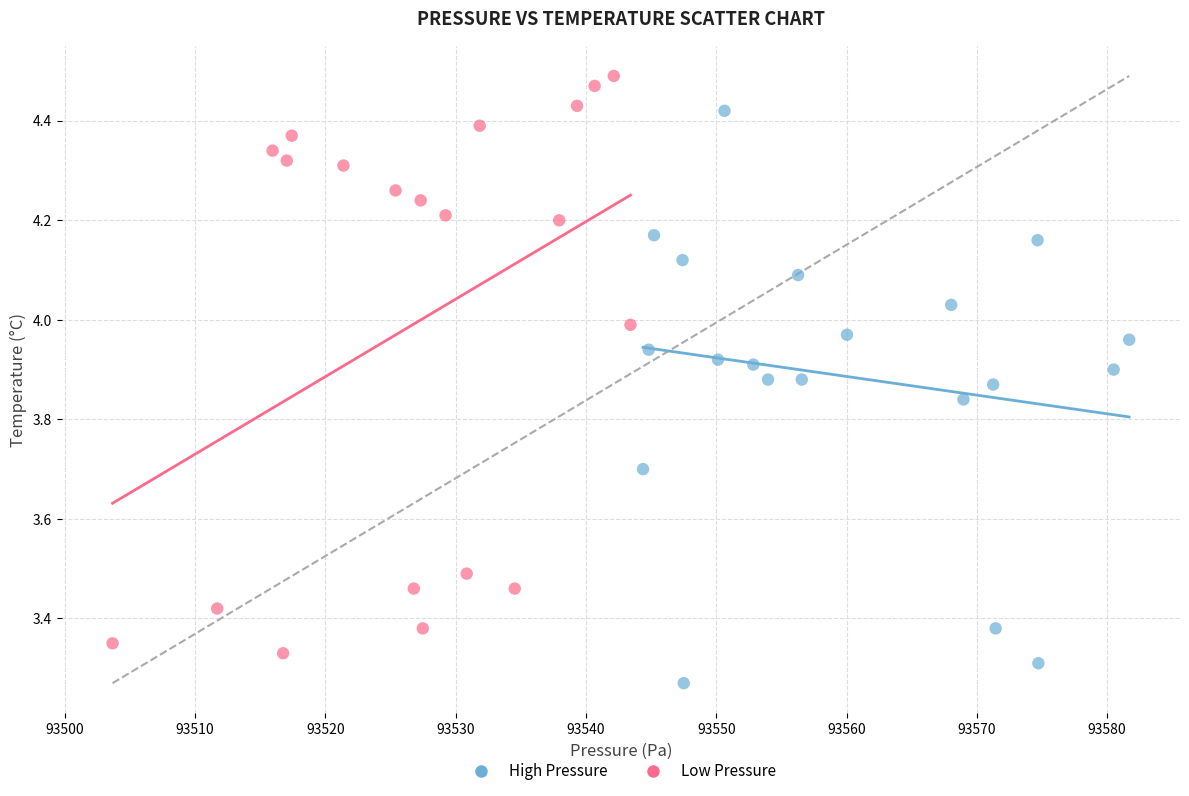

Which series contains the lowest Y value?

High Pressure